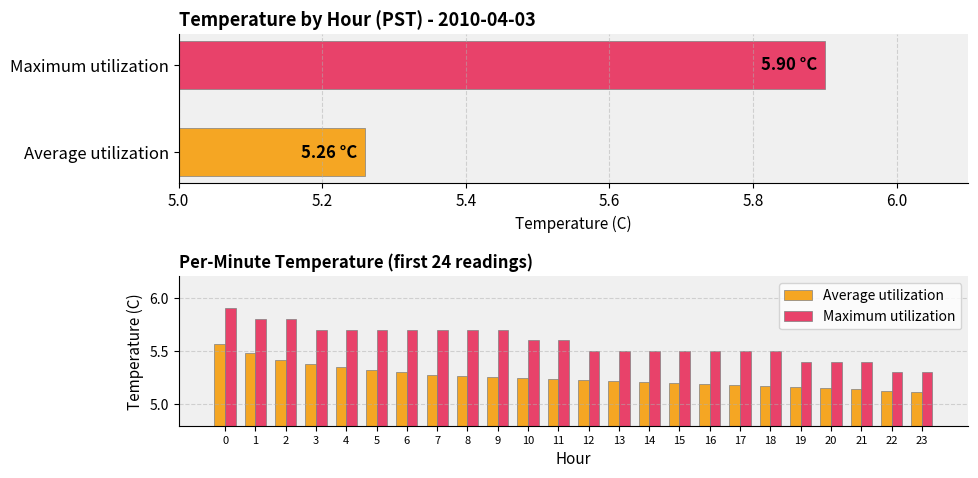

At 13, list the series in order from largest to smallest.

Maximum utilization, Average utilization